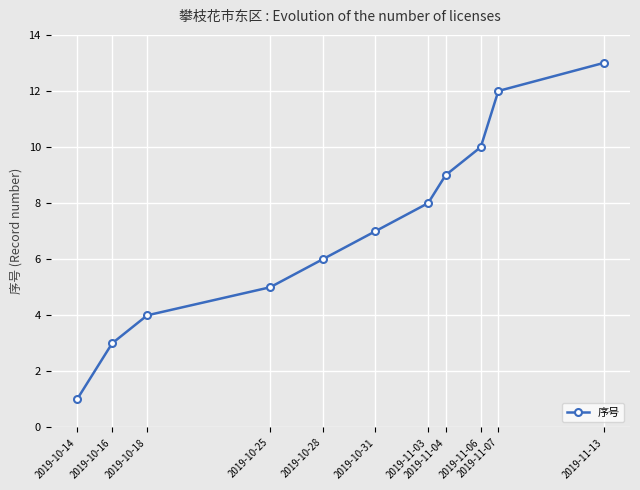

List the labels in order of value, smallest first.

2019-10-14, 2019-10-16, 2019-10-18, 2019-10-25, 2019-10-28, 2019-10-31, 2019-11-03, 2019-11-04, 2019-11-06, 2019-11-07, 2019-11-13